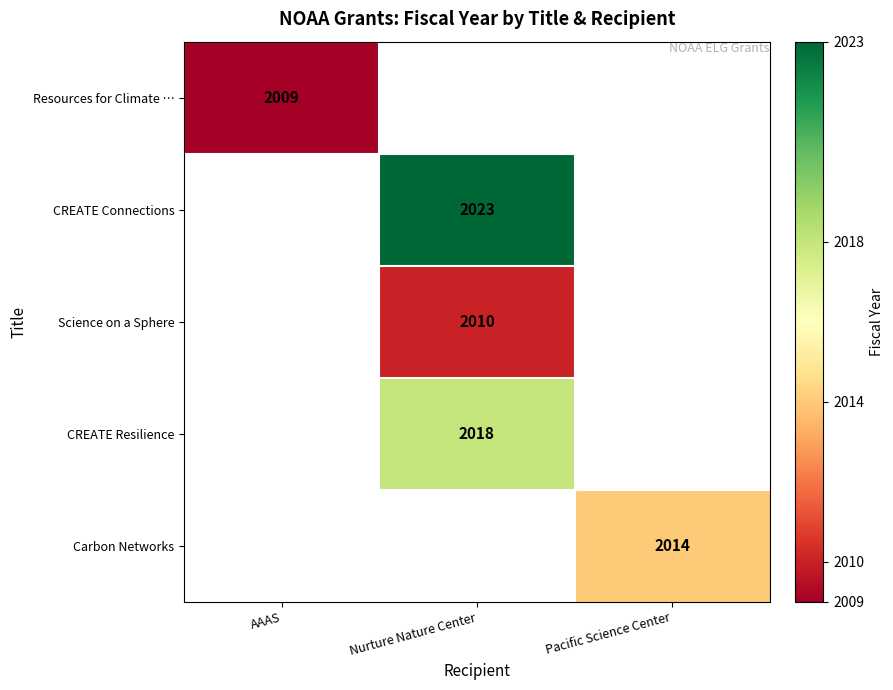

What is the maximum value shown in the chart?

2023.0